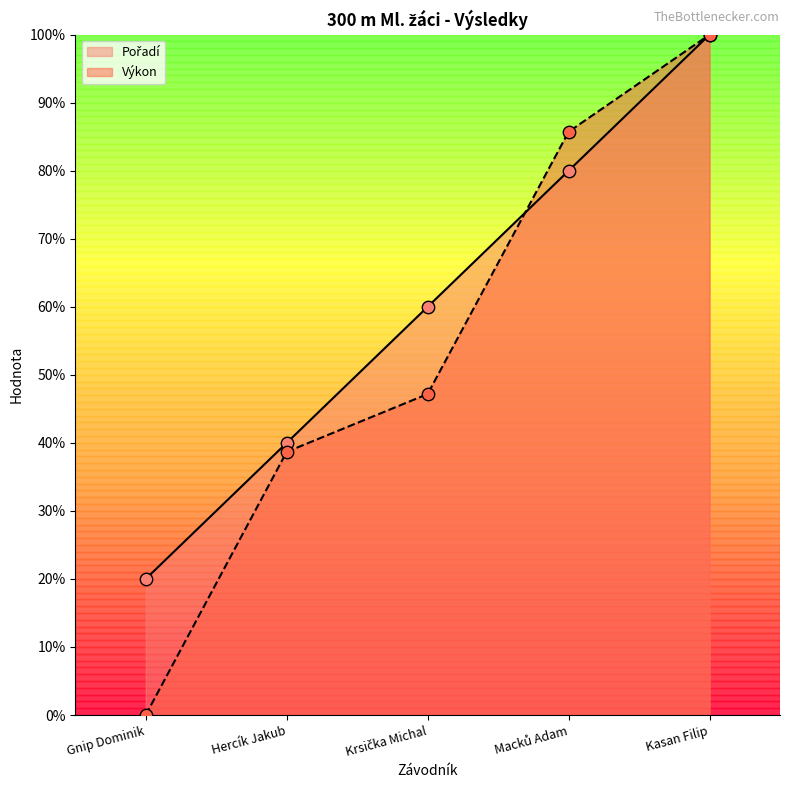

Which series has the largest Y range (max minus min)?

Výkon